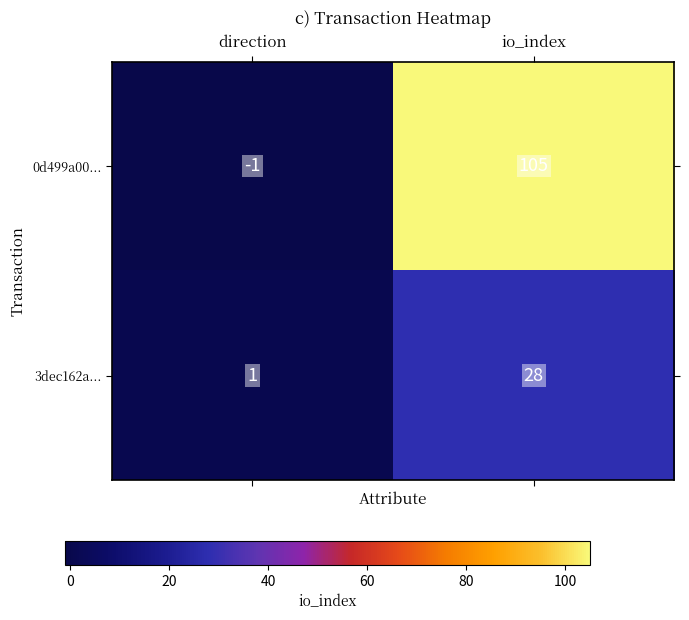

Rank the series by their average value, from lowest to highest.

3dec162a..., 0d499a00...